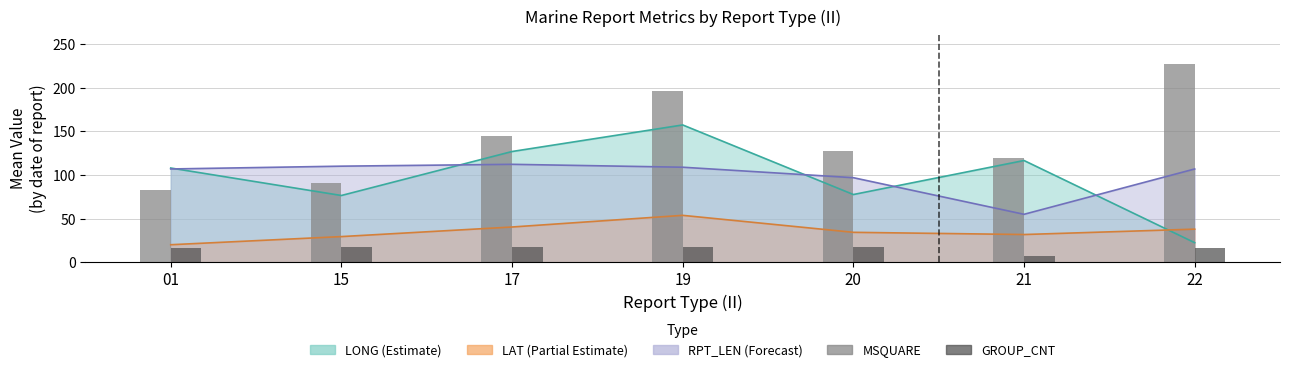

How many values in the GROUP_CNT (mean) series are below 17?

3